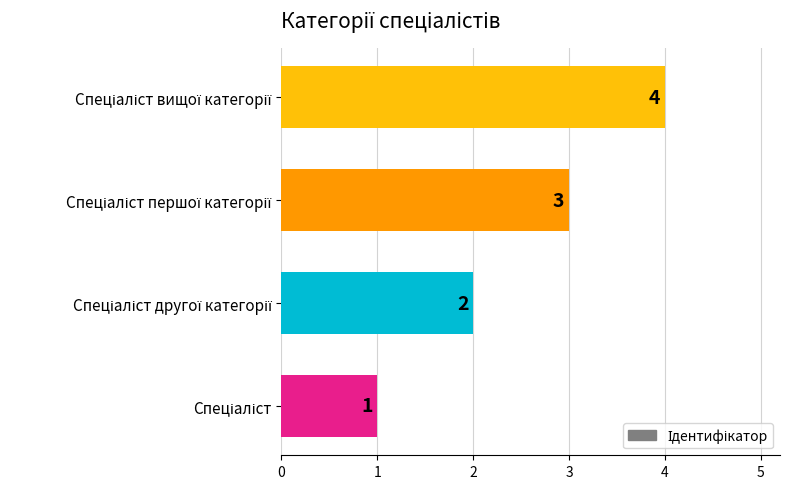

Count the values in the range 2 to 4.

3